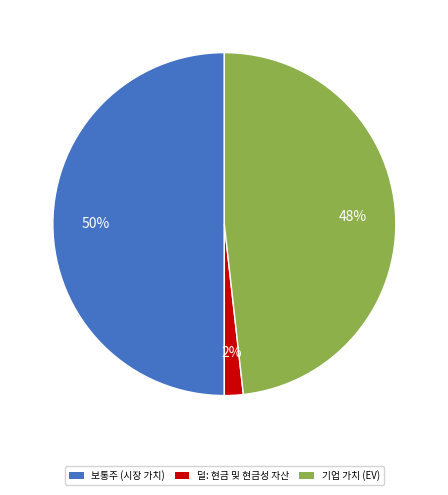

Which category has the smallest portion of the pie?

덜: 현금 및 현금성 자산